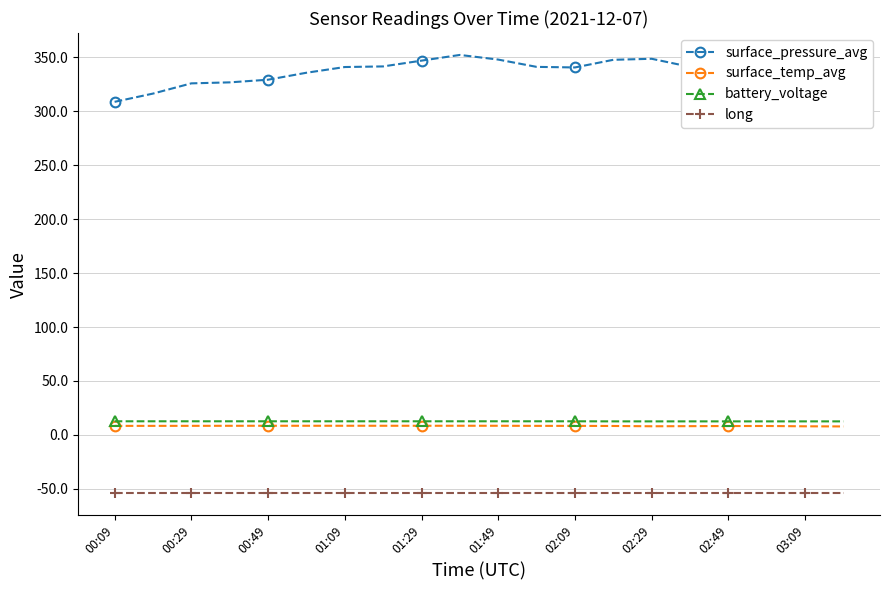

Does the chart display data point markers on the line(s)?

Yes